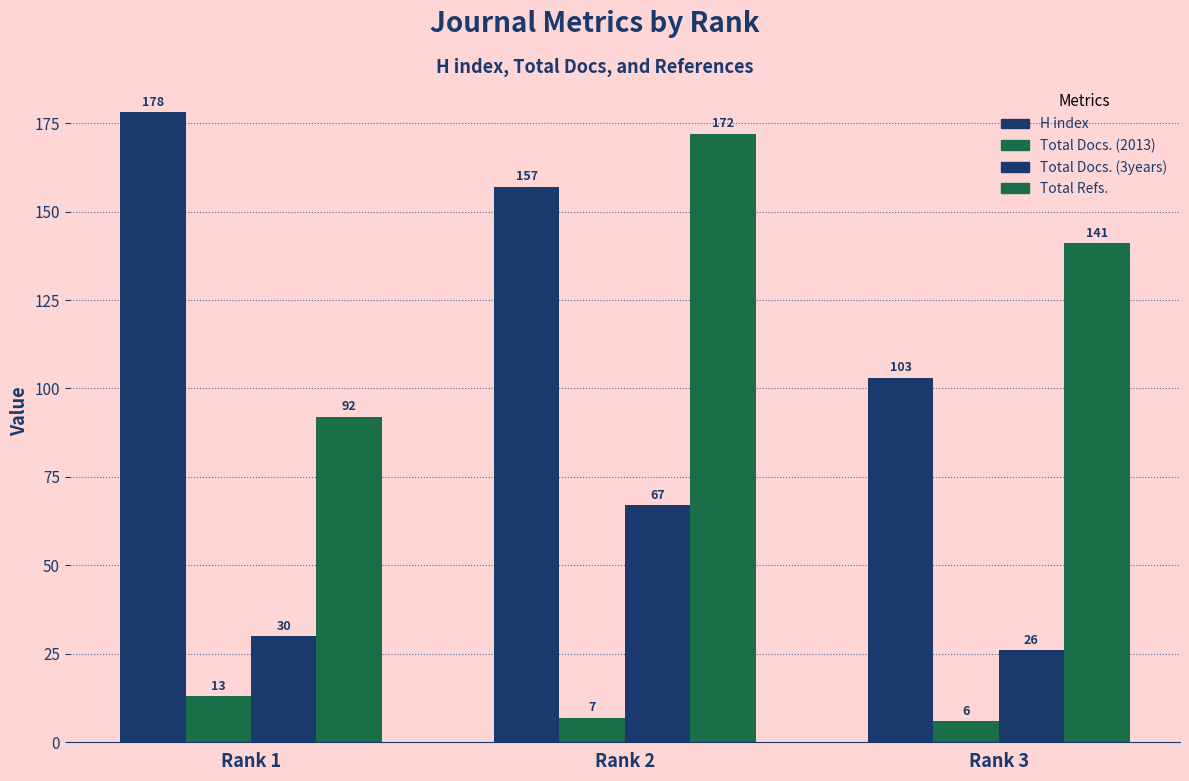

Where is Total Docs. (2013) nearest to the value 9?

Rank 2